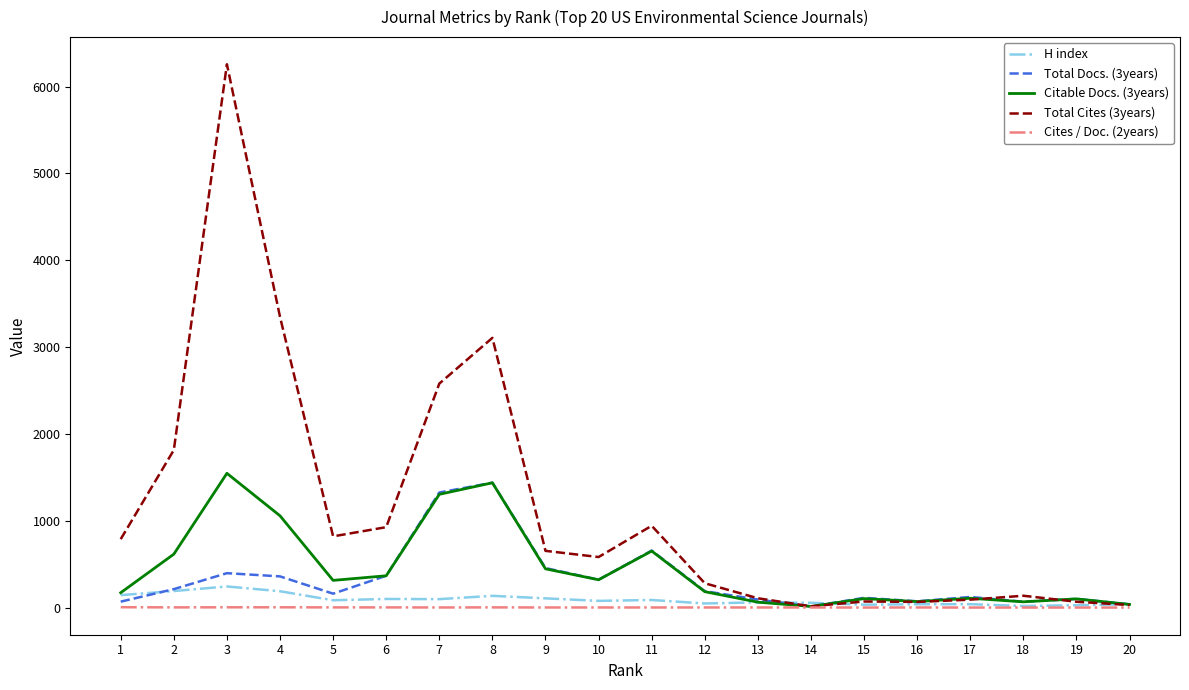

Does the chart have visible grid lines?

No